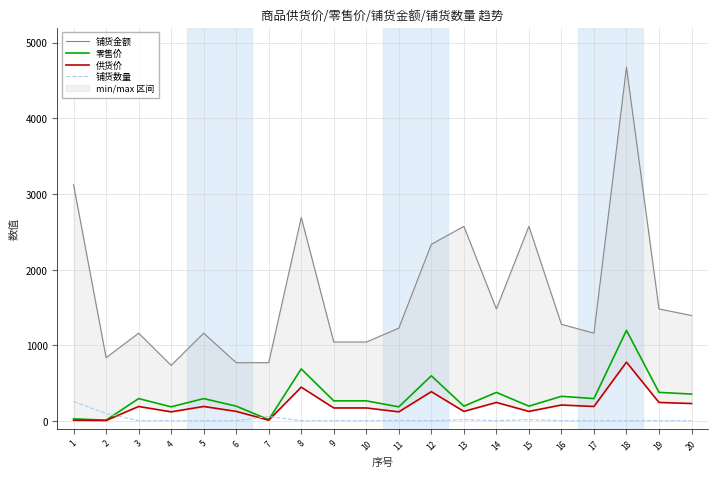

Where is the first local minimum for 铺货金额?

2